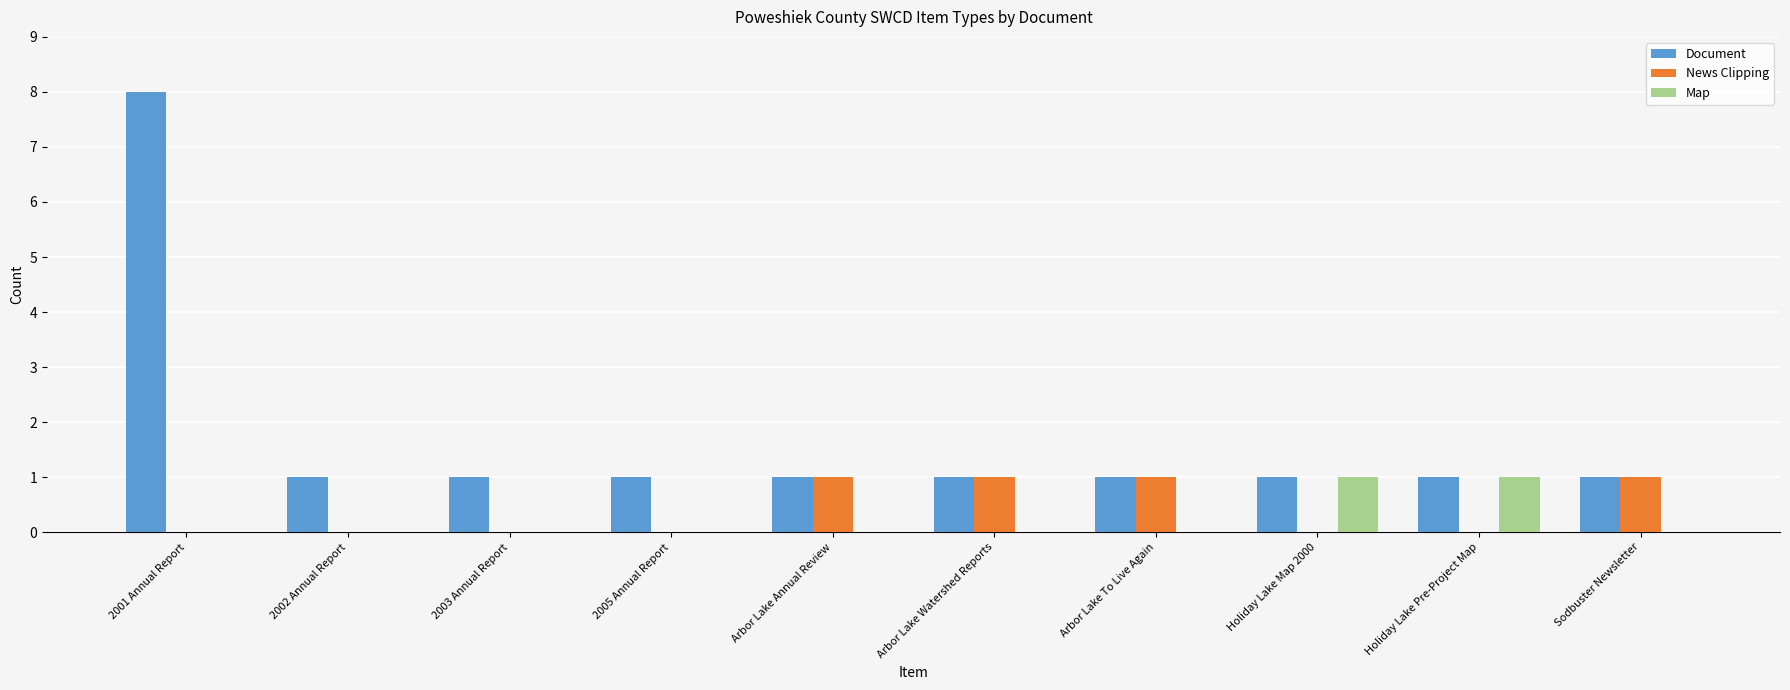

What is the total value across all series at 2003 Annual Report?

1